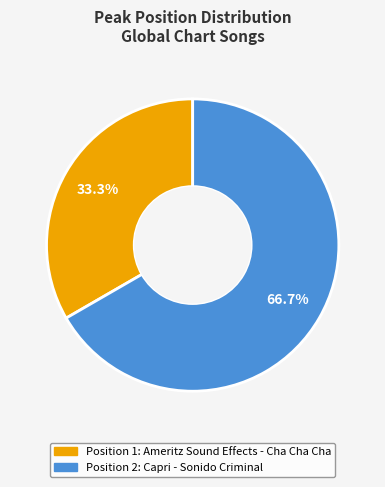

Does any single category account for the majority?

Yes